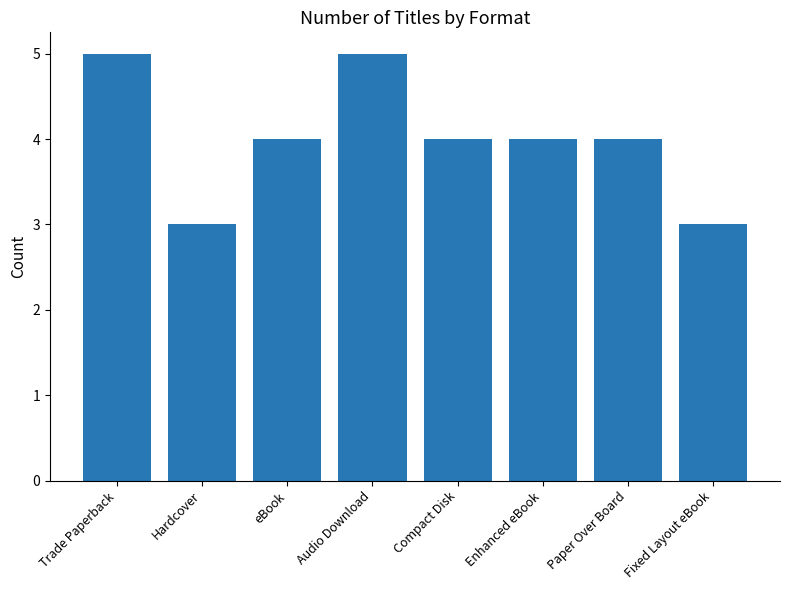

What is the ratio of the value at Compact Disk to the value at eBook?

1.0